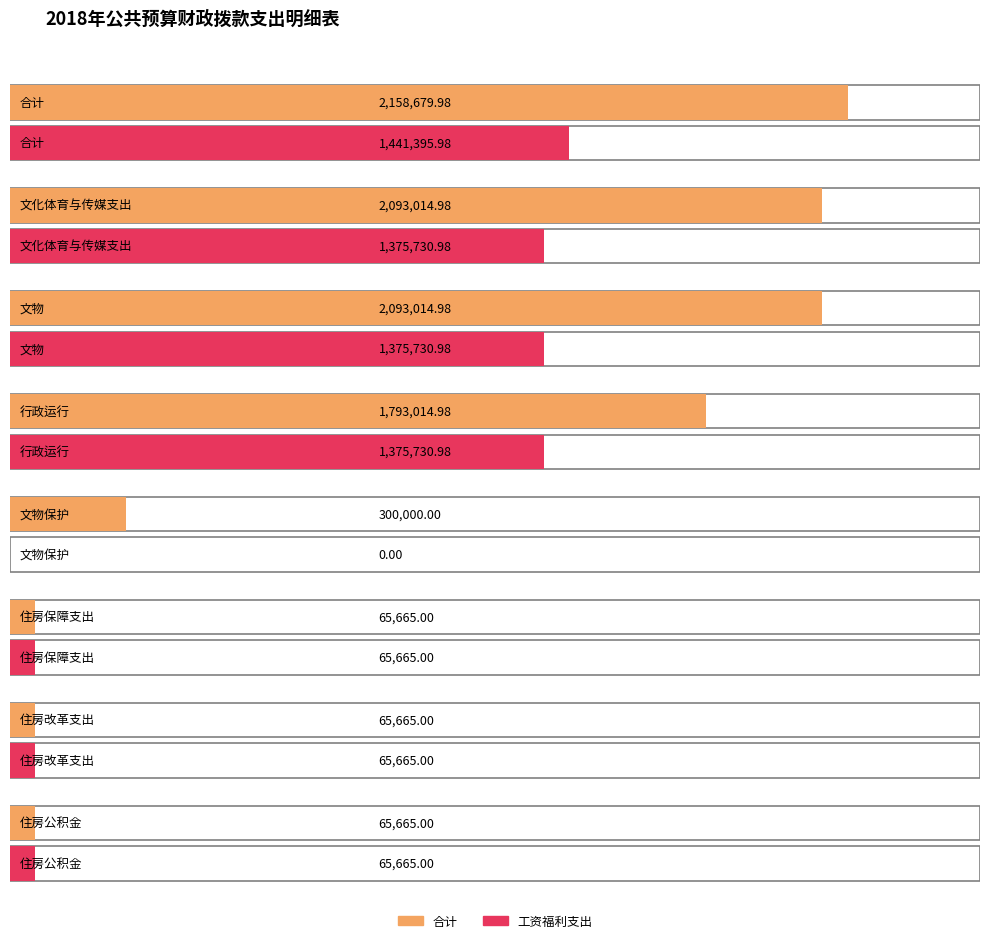

What position from the right is 合计?

8